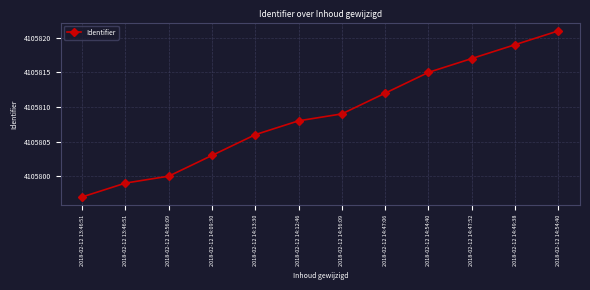

Reading left to right, transcribe all the data shown in this chart.

4105797	4105799	4105800	4105803	4105806	4105808	4105809	4105812	4105815	4105817	4105819	4105821